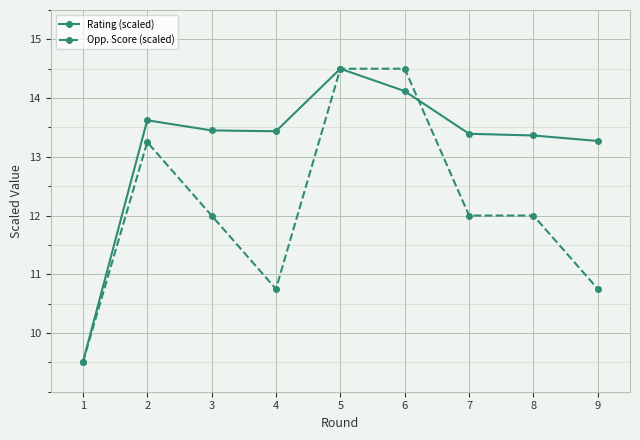

Which series changed the most between 1 and 2?

Rating (scaled)